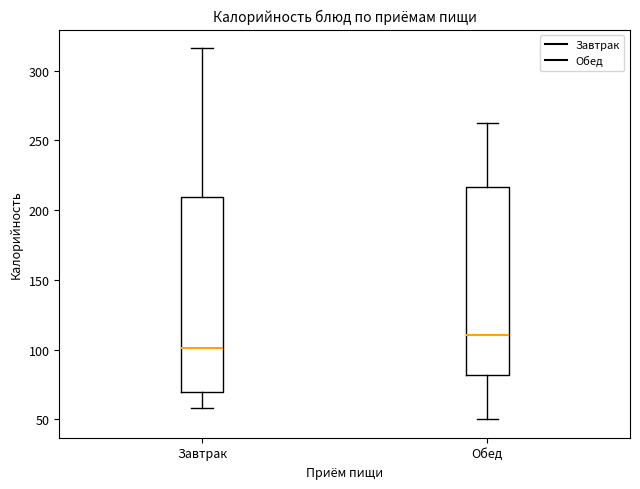

Where is the lower edge of the box for Обед on the y-axis? The values are not printed on the chart, so give them approximately, as read against the axis.

80